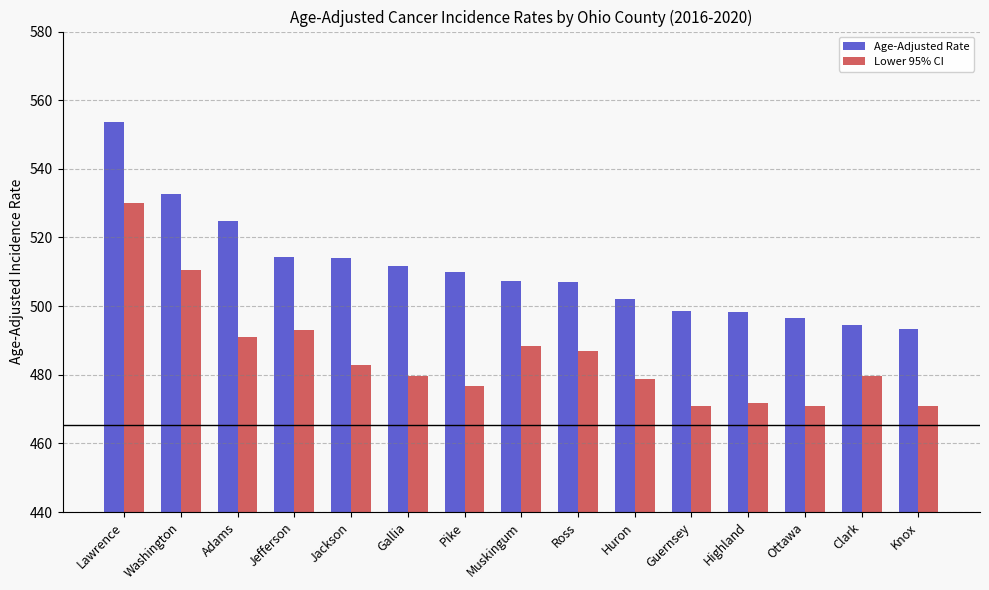

What is the sum of all Age-Adjusted Rate values?

7658.6